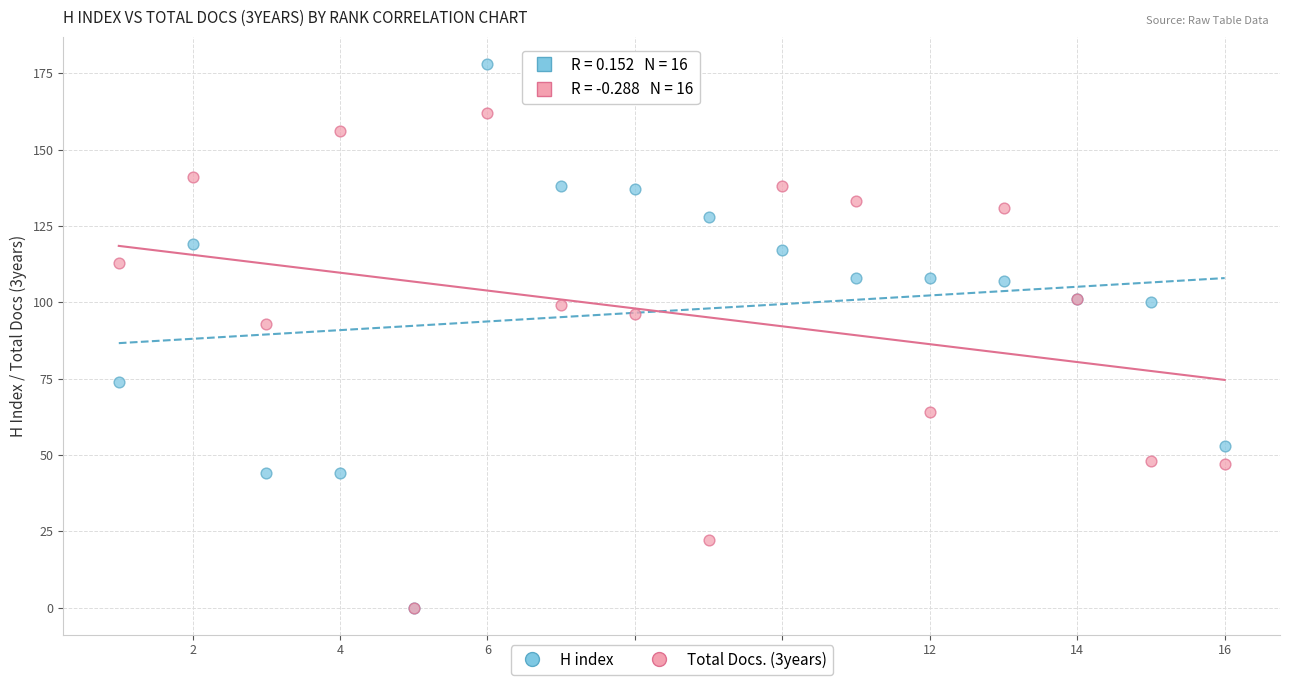

Across all series, what Y value is closest to 89?

93